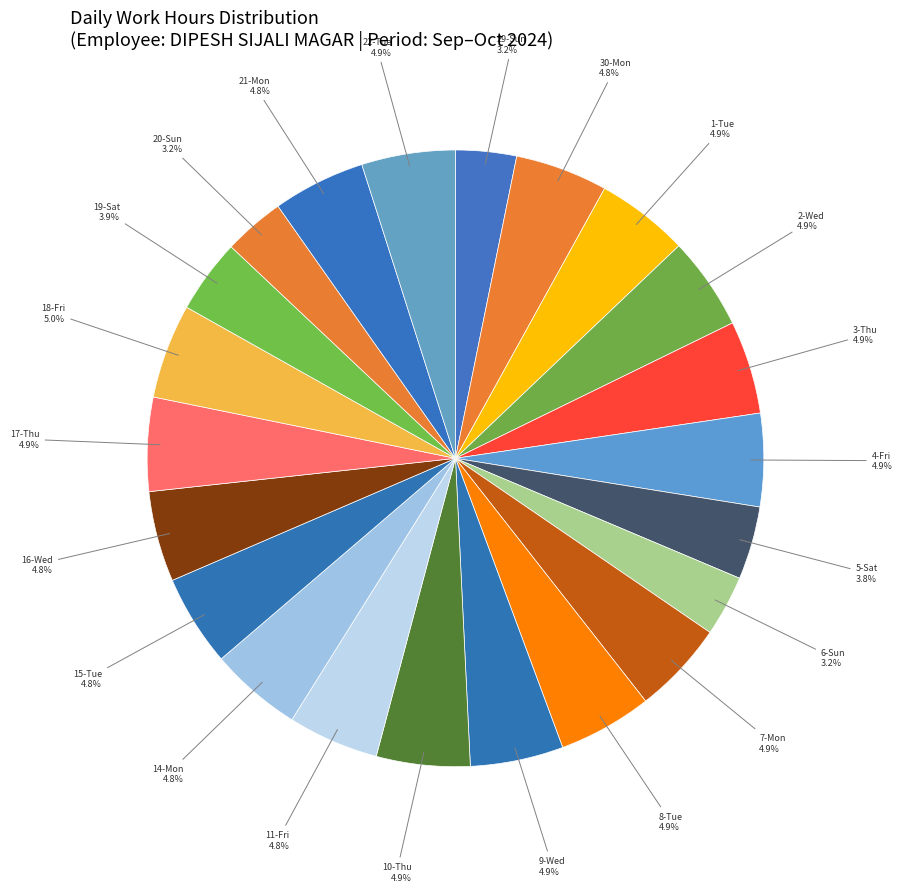

Is 6-Sun the majority of the pie?

No